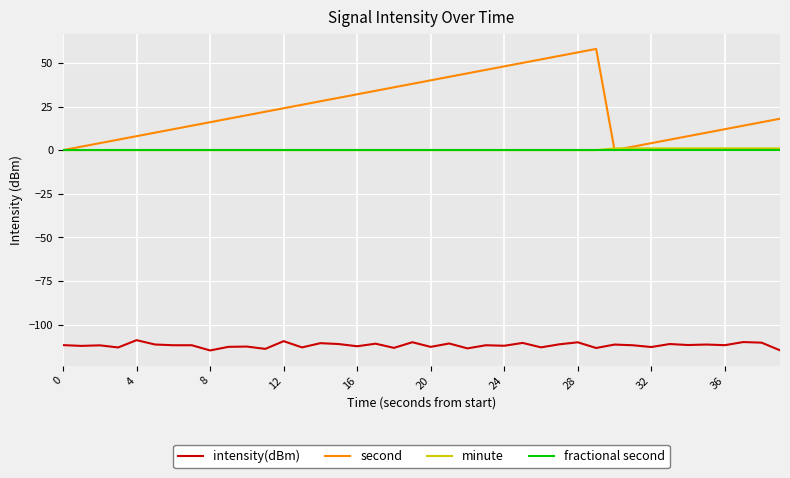

Which series has the largest total across all categories?

second